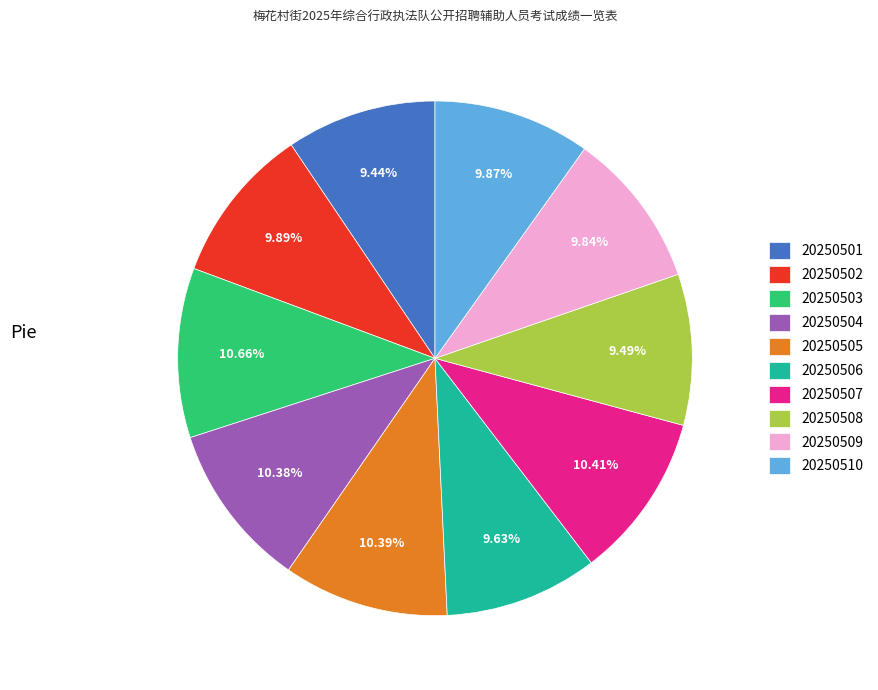

Do 20250508 and 20250506 together represent more than half of the pie?

No